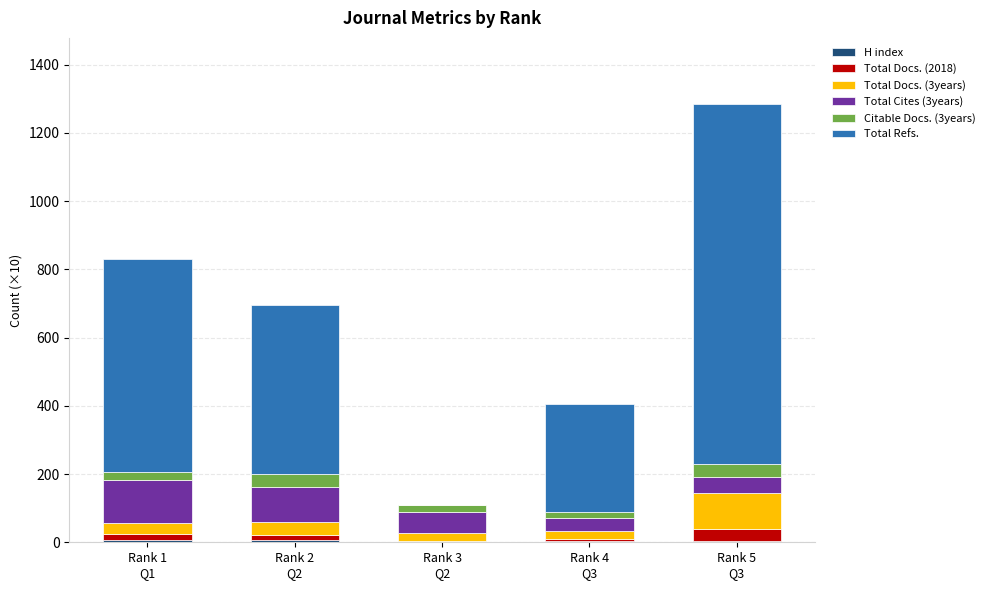

Are the bars horizontal?

No